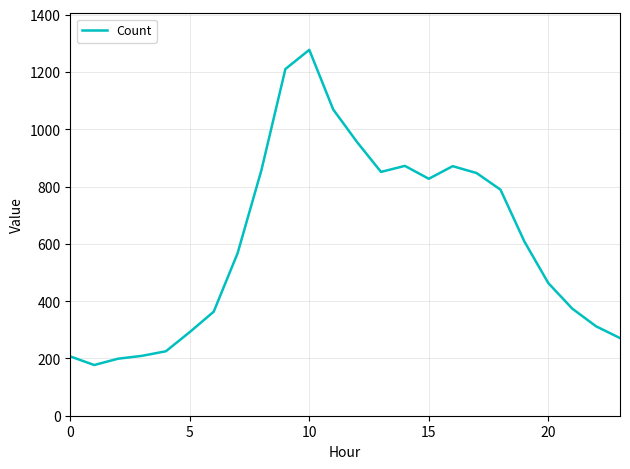

What is the smallest value displayed?

177